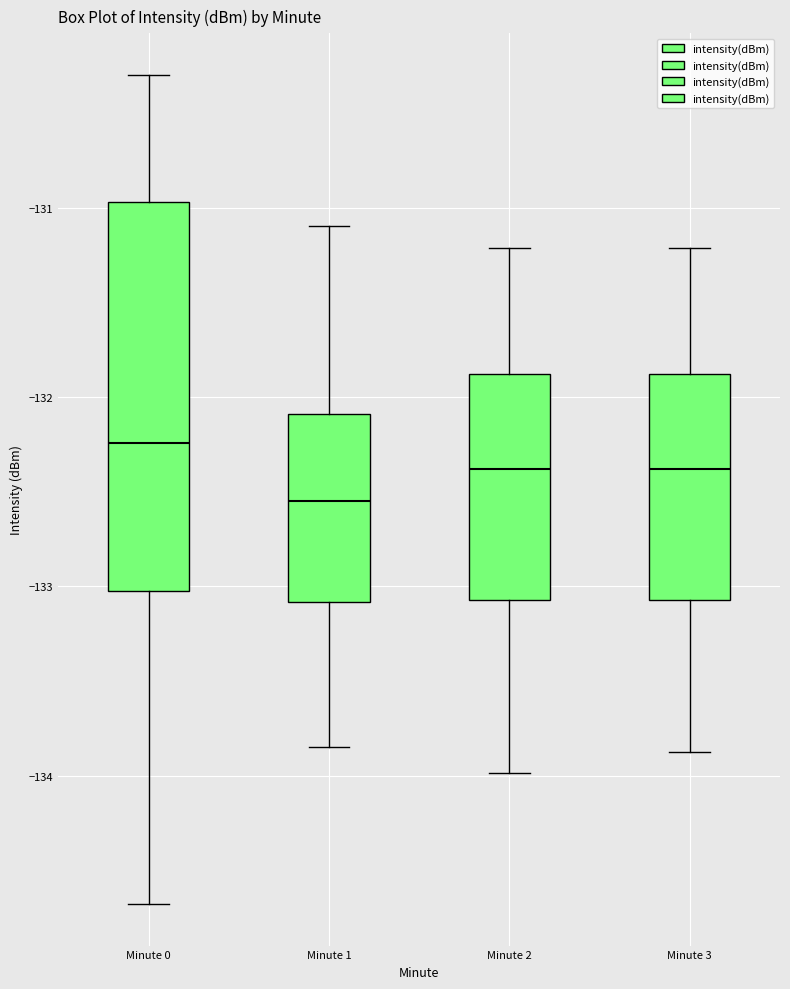

Reading left to right, read every box against the y-axis: the position of its median line, the range the box covers, and the ends of its whiskers. The values are not printed on the chart, so give them approximately, as read against the axis.

Minute 0: median -132.2, box -133.0 to -131.0, whiskers -134.7 to -130.3
Minute 1: median -132.5, box -133.1 to -132.1, whiskers -133.9 to -131.1
Minute 2: median -132.4, box -133.1 to -131.9, whiskers -134.0 to -131.2
Minute 3: median -132.4, box -133.1 to -131.9, whiskers -133.9 to -131.2